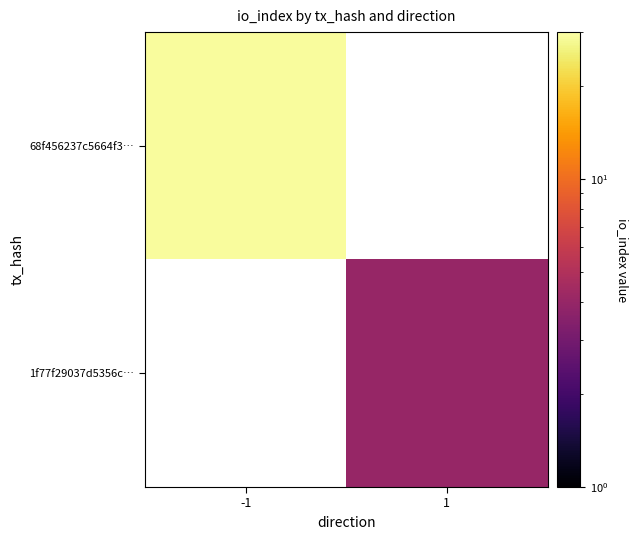

Which label corresponds to the smallest value in the chart?

1